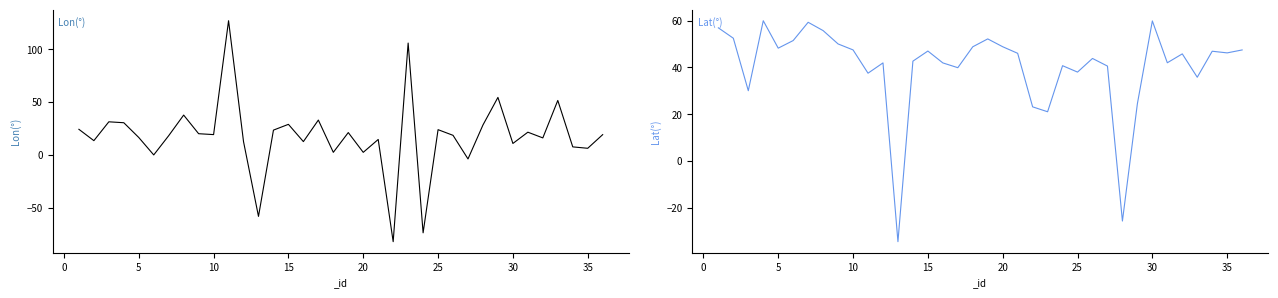

Does the chart have visible grid lines?

No